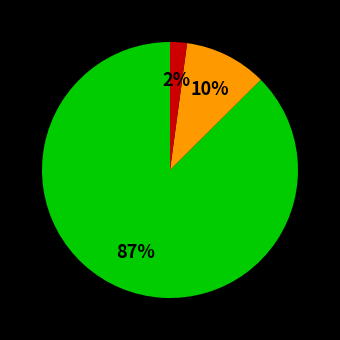

Is there any slice that represents more than half of the pie?

Yes